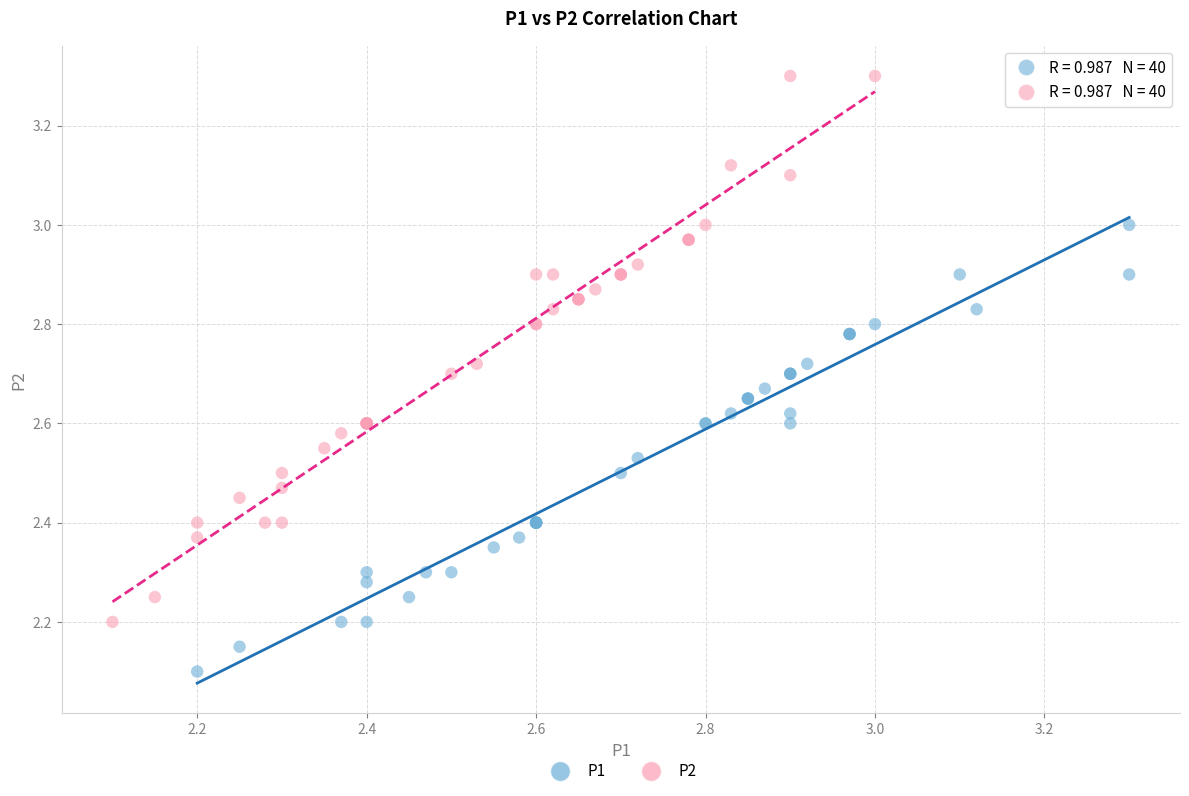

Which series has the largest Y range (max minus min)?

P2